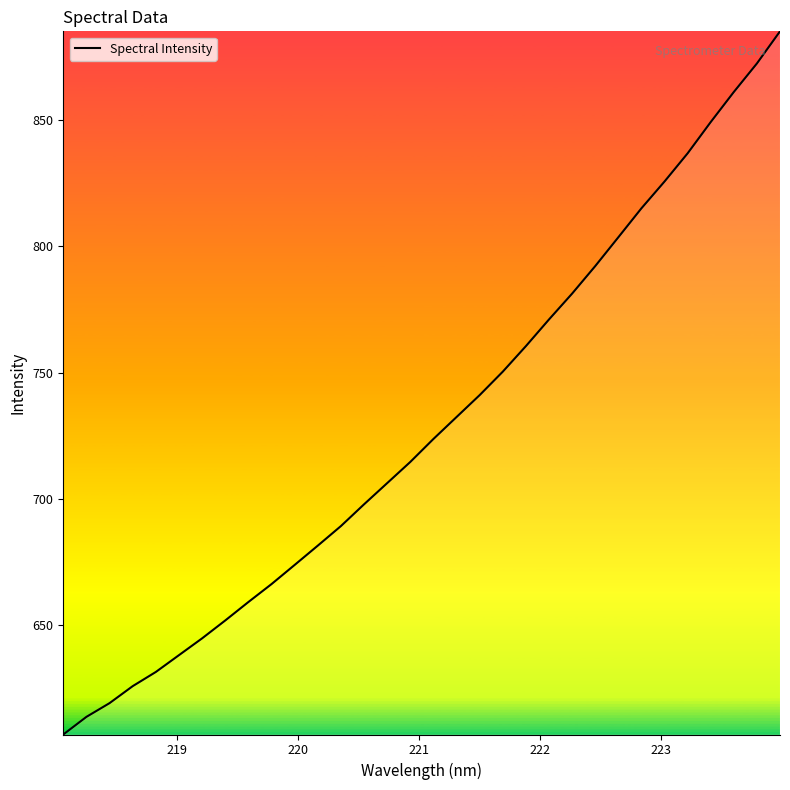

What is the greatest value displayed?

885.1